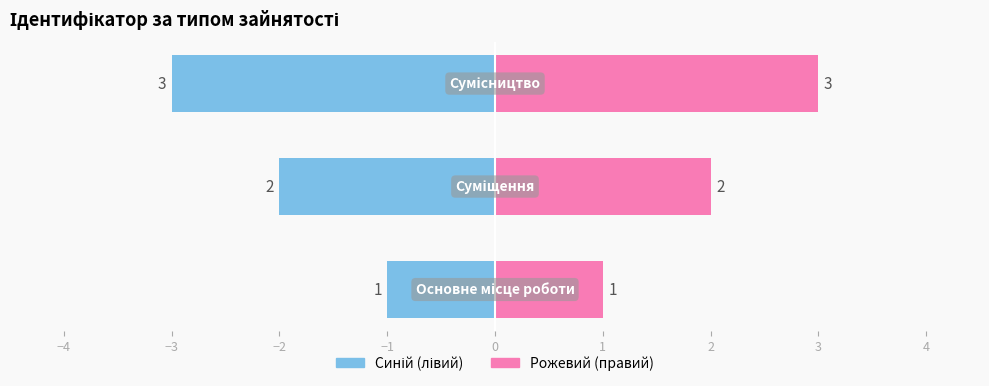

List the labels in order of value, largest first.

Сумісництво, Суміщення, Основне місце роботи